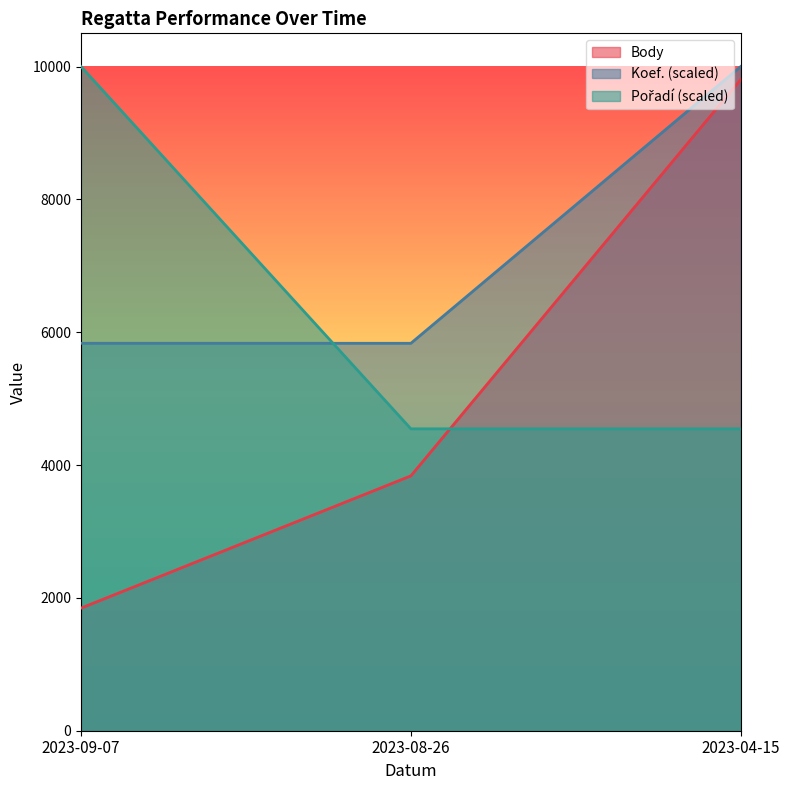

How many lines are shown in the chart?

3